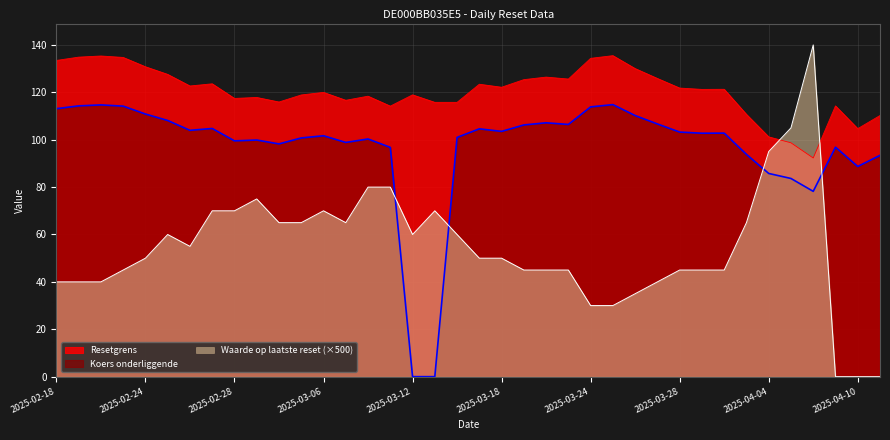

Is it true that Koers onderliggende equals 132.9 at 2025-04-10?

False